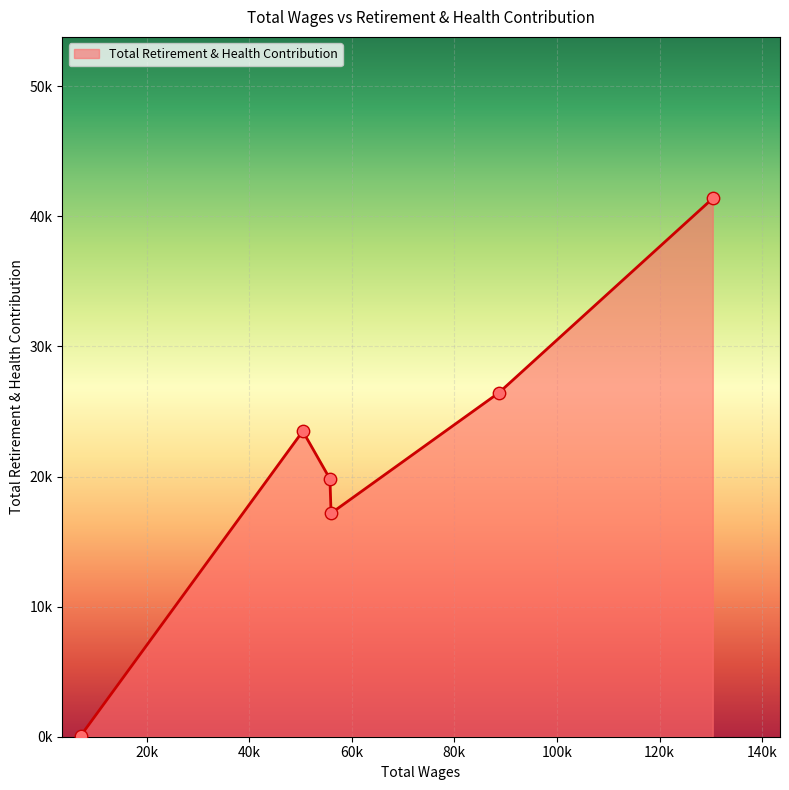

Does the chart have visible grid lines?

Yes